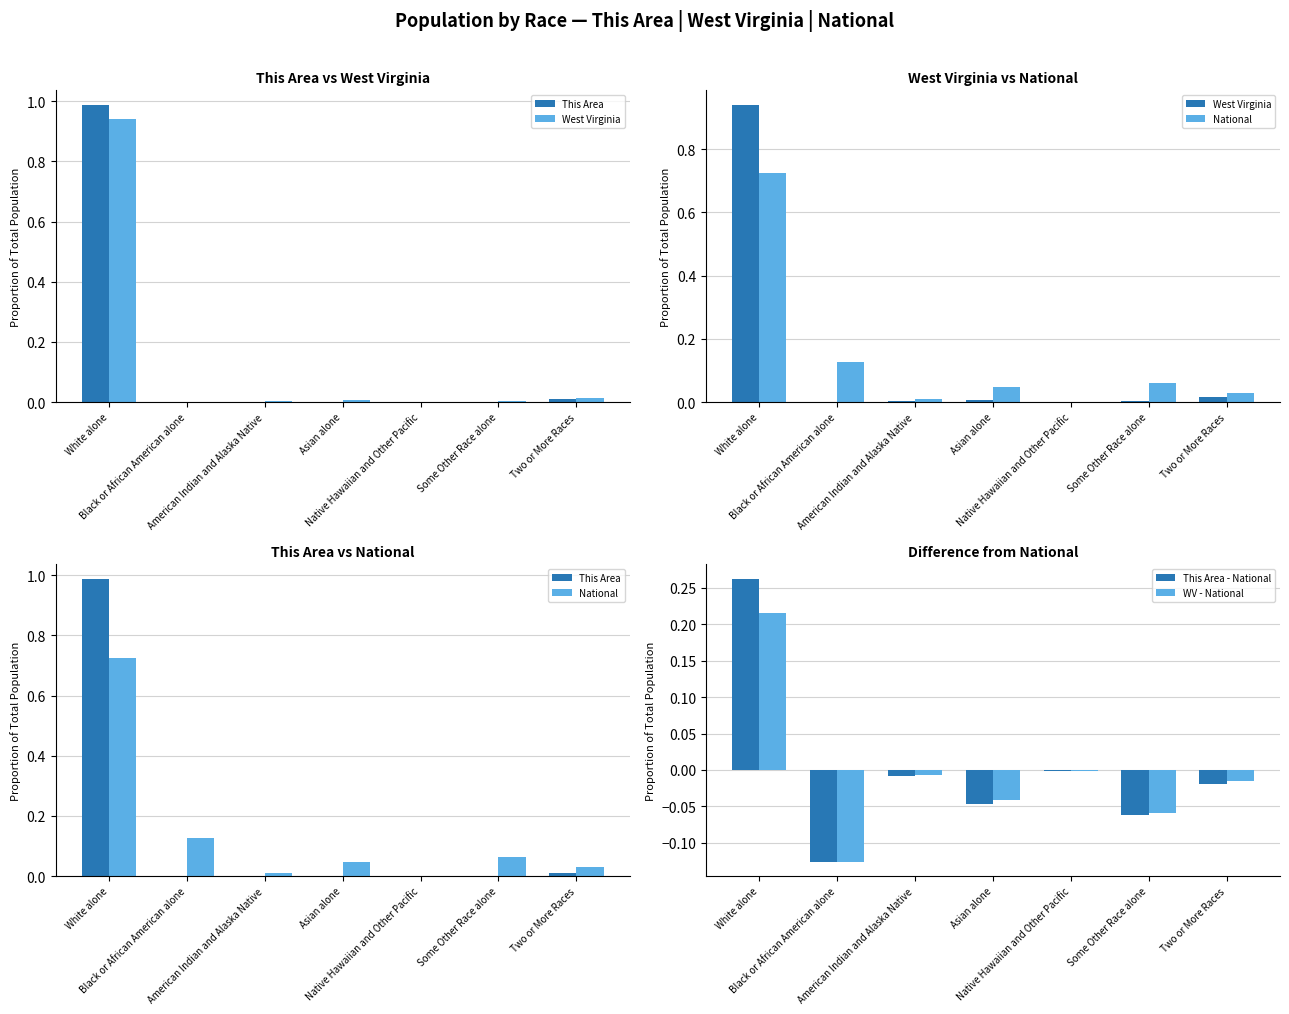

Rank the categories by WV - National value from lowest to highest.

Black or African American alone, Some Other Race alone, Asian alone, Two or More Races, American Indian and Alaska Native, Native Hawaiian and Other Pacific, White alone